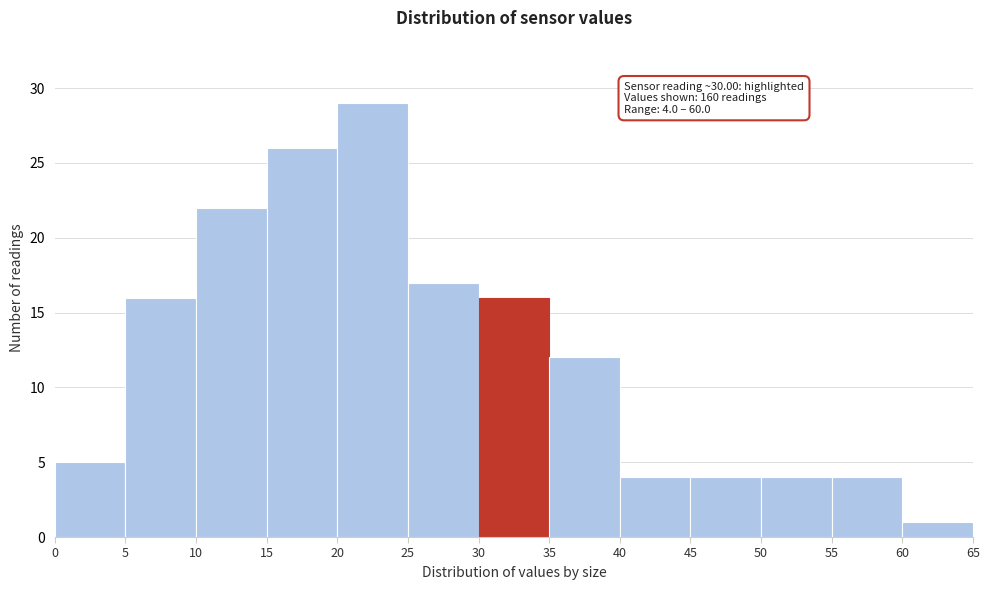

Which range on the x-axis has the tallest bar?

20 to 25